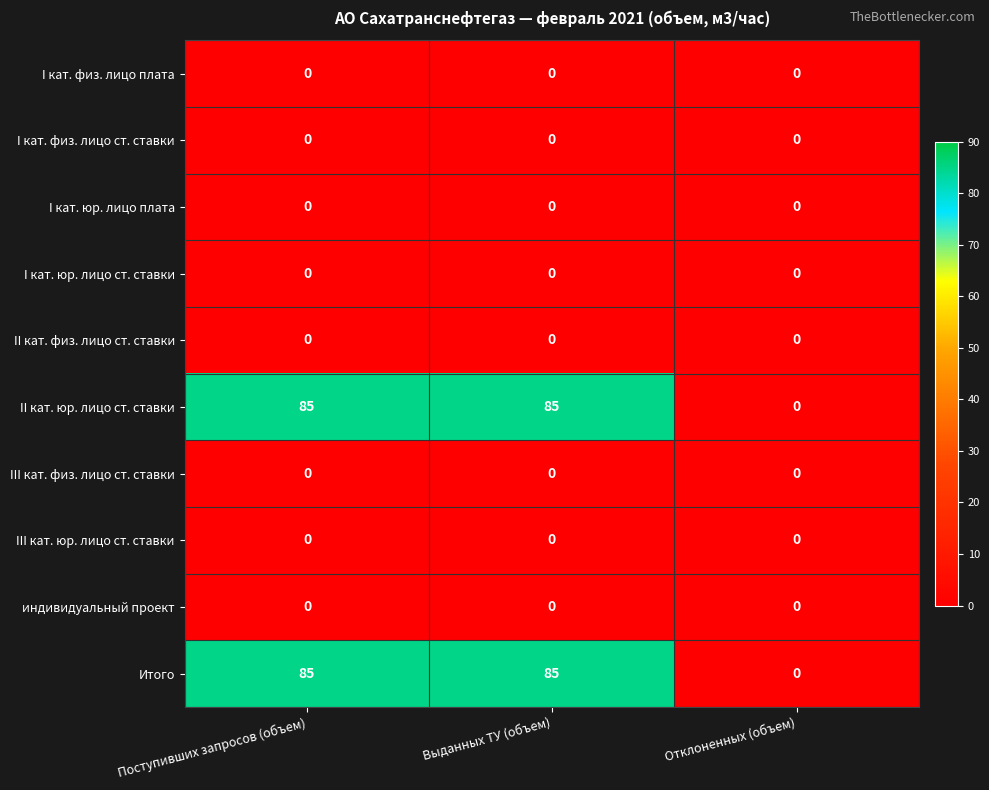

What is the greatest value displayed?

85